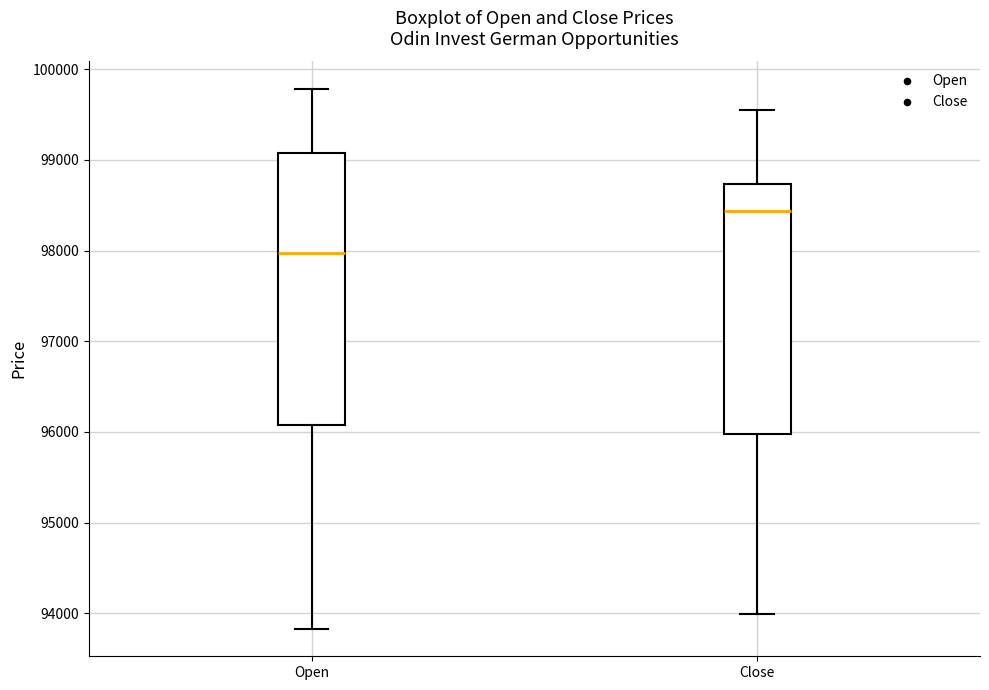

Reading left to right, transcribe this box plot: for each box, give where its median line is, the range the box spans, and where its two whiskers end, as read against the y-axis. The values are not printed on the chart, so give them approximately, as read against the axis.

Open: median 98000, box 96100 to 99100, whiskers 93800 to 99800
Close: median 98400, box 96000 to 98700, whiskers 94000 to 99600